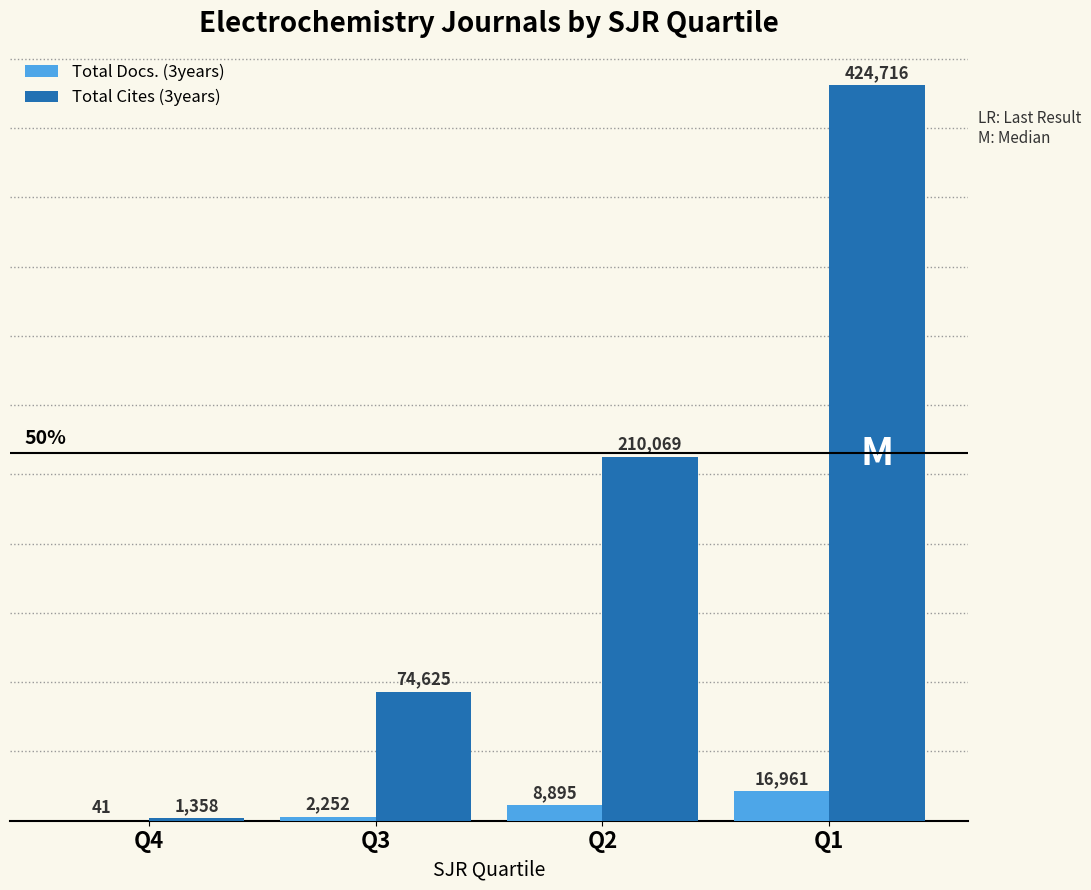

What is the greatest value displayed?

424716